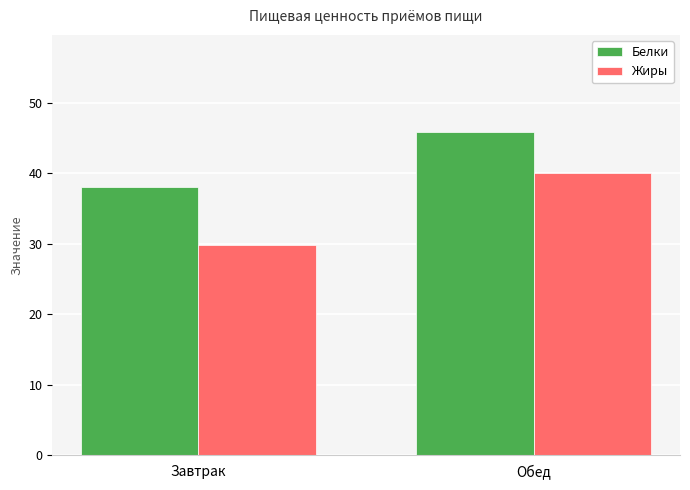

Where is Белки nearest to the value 41?

Завтрак